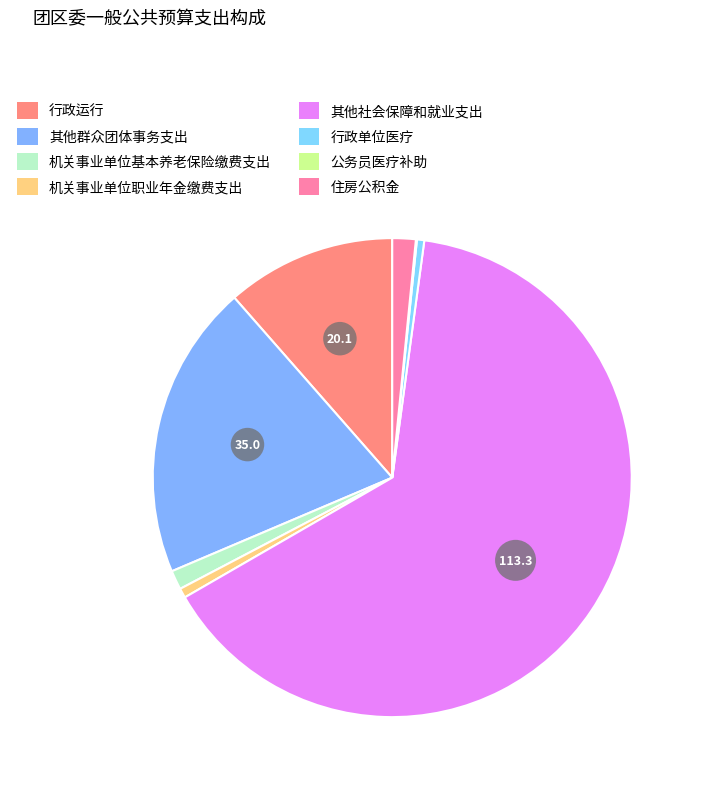

Is it true that 公务员医疗补助 is 1% of the pie?

False